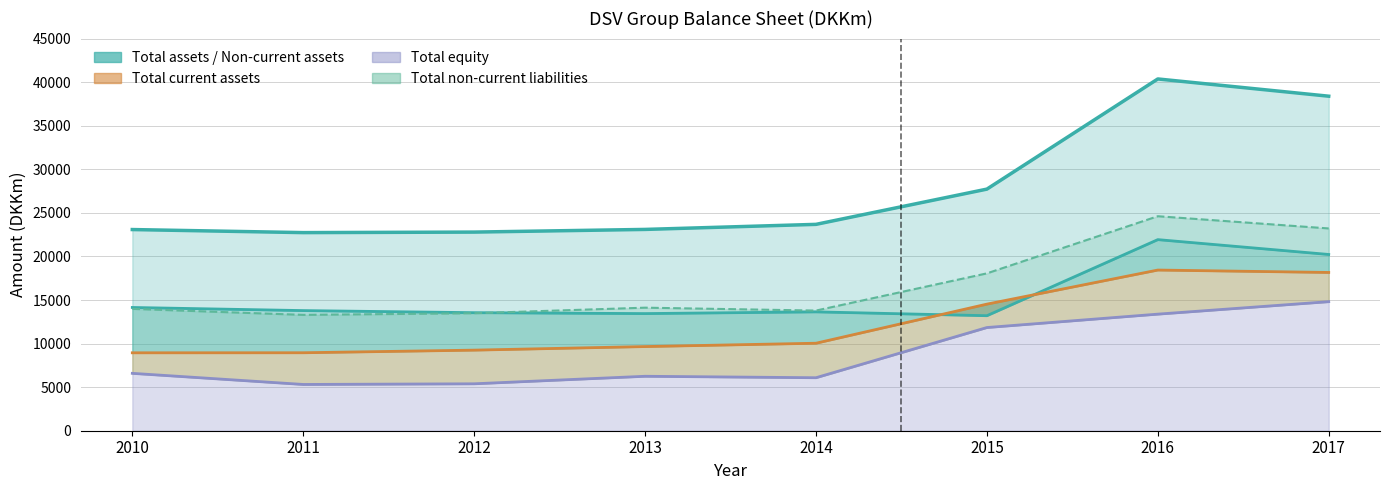

How many distinct data groups are displayed?

4